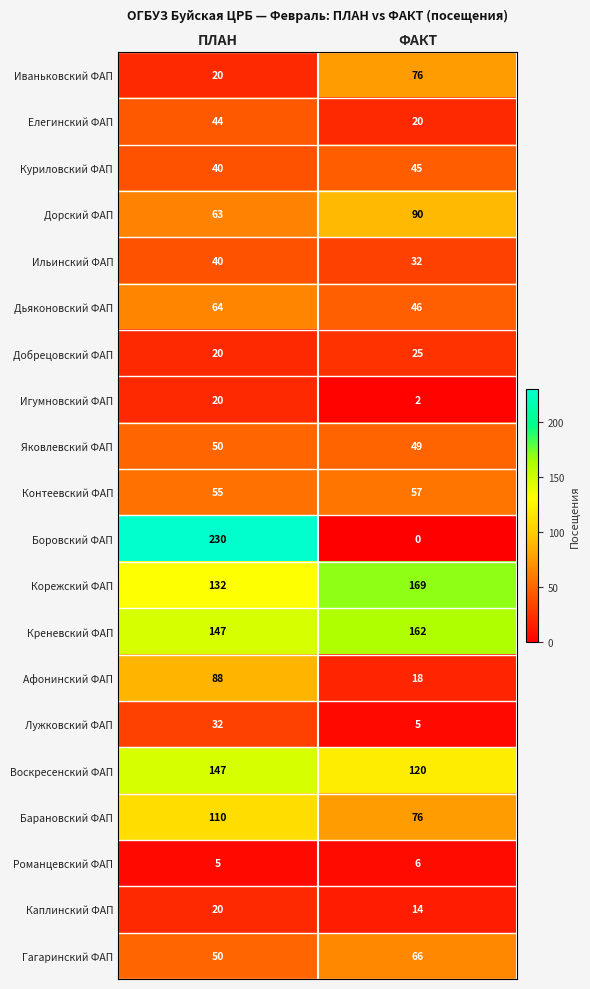

How many series are shown in this chart?

20